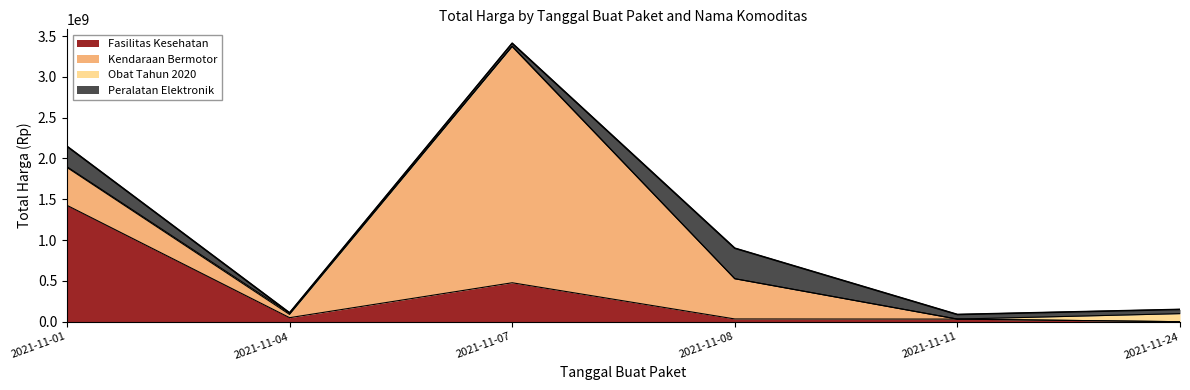

What is the sum of all Obat Tahun 2020 values?

131279370